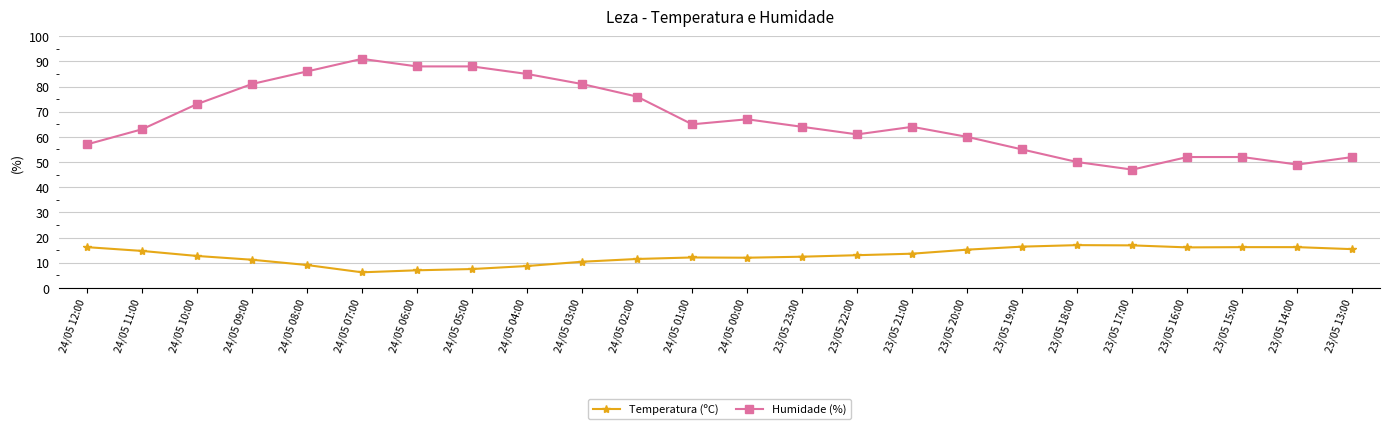

Which series changed the most between 24/05 09:00 and 24/05 07:00?

Humidade (%)